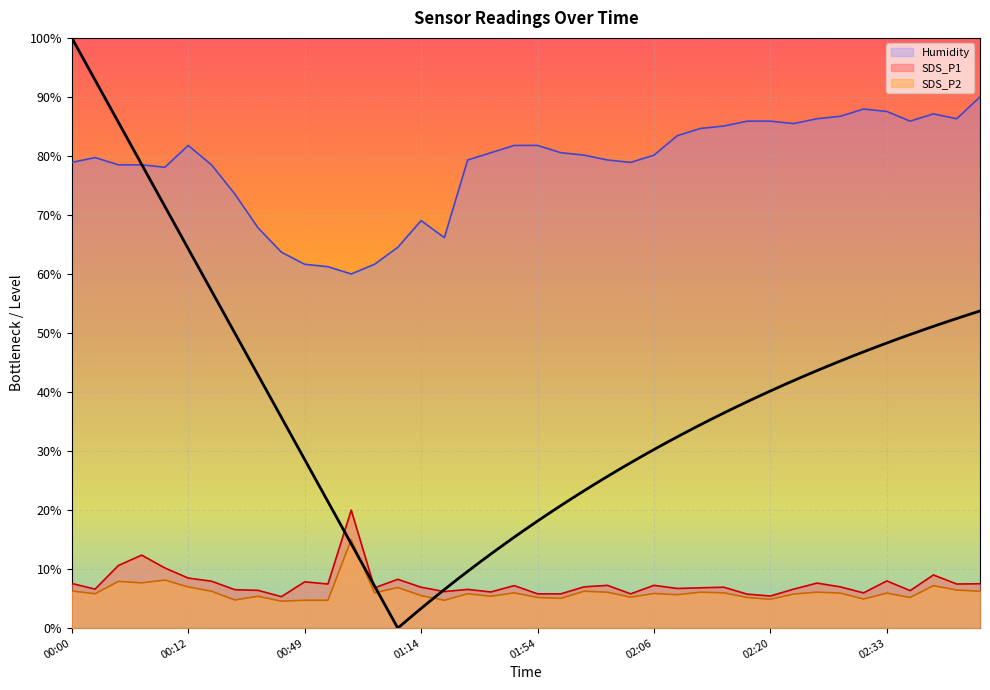

What is the difference between the maximum and minimum values in the SDS_P2 series?

10.4